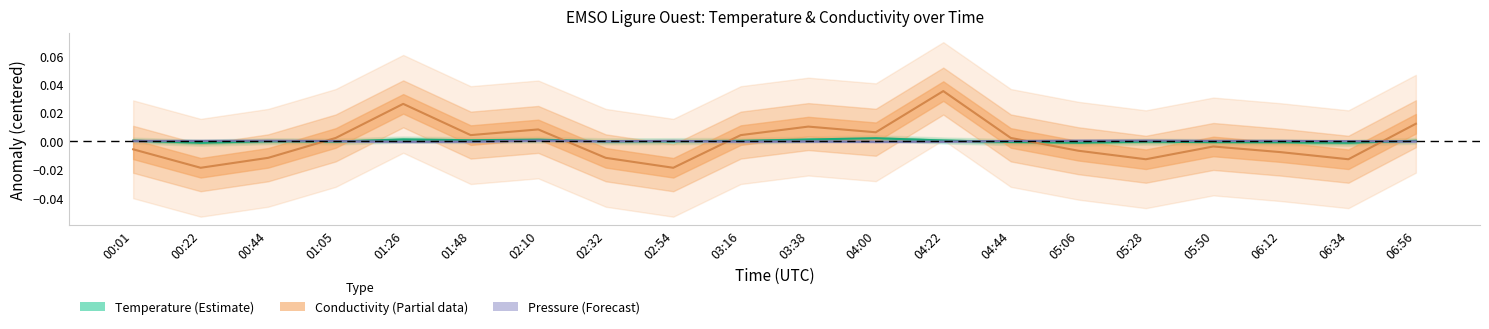

At which category does Pressure reach its first local peak?

00:44